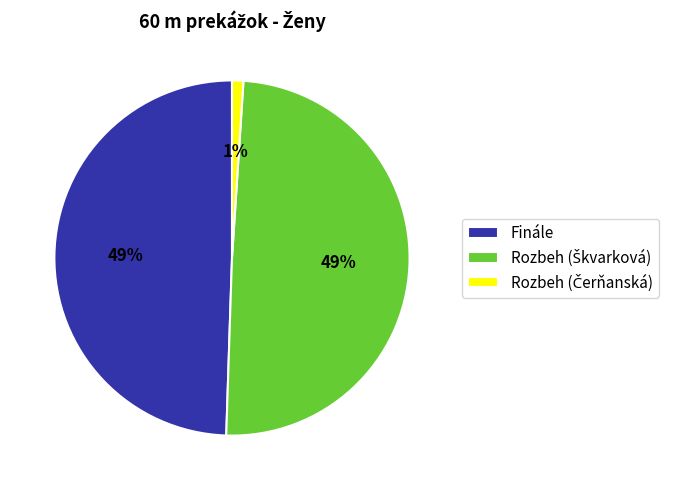

To the nearest percent, what is the average slice percentage?

33%